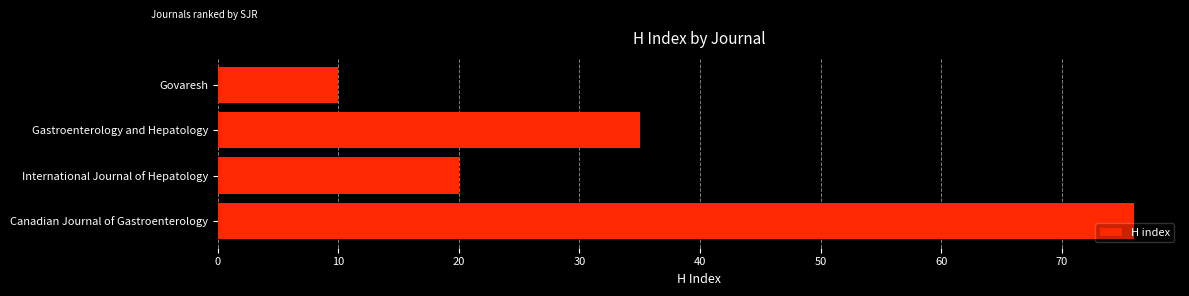

Is it true that the value at Canadian Journal of Gastroenterology is 19?

False